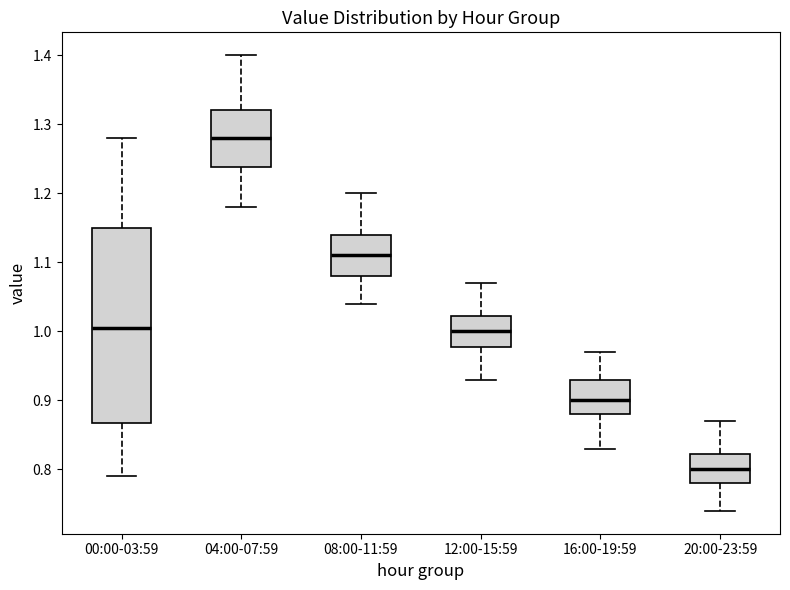

Which box is the tallest, from its lower edge to its upper edge?

00:00-03:59